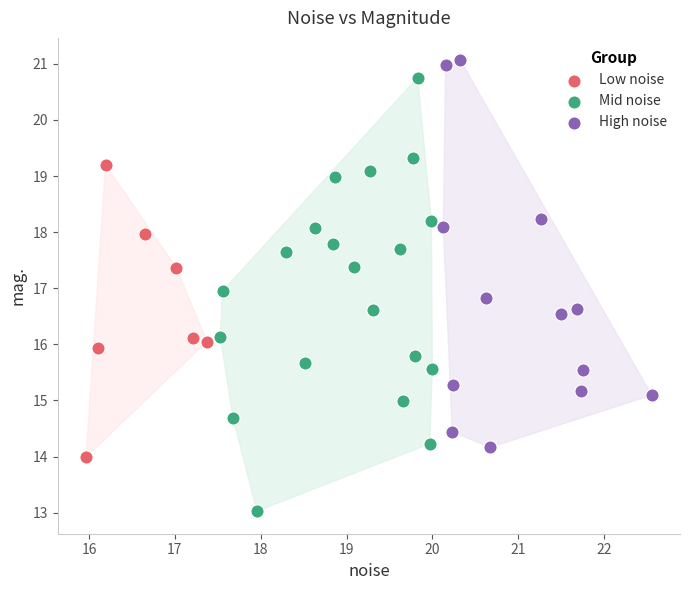

What are all the series names shown in the legend?

Low noise, Mid noise, High noise